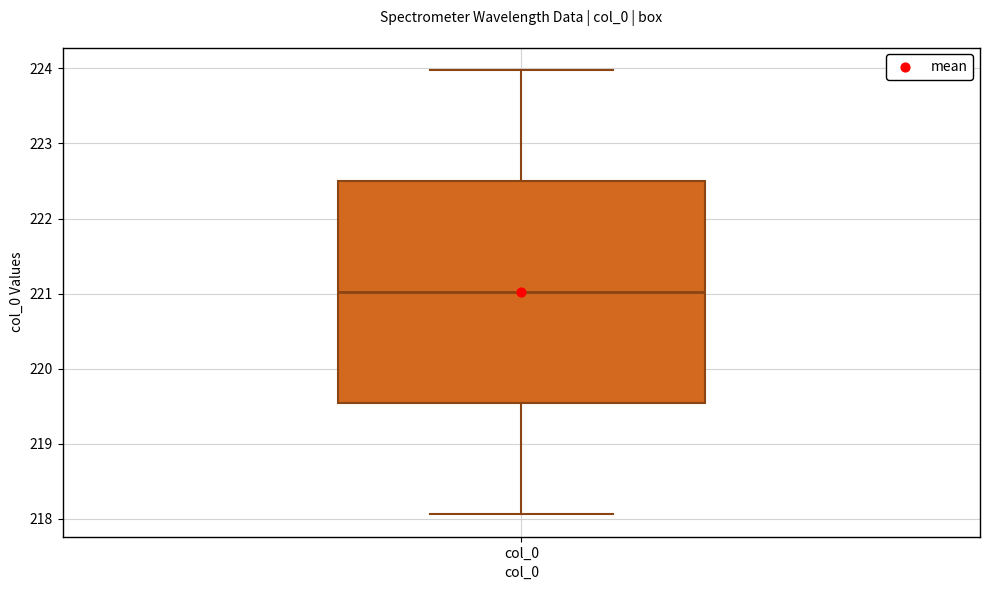

Where does the median line of the box for col_0 sit on the y-axis? The values are not printed on the chart, so give them approximately, as read against the axis.

221.0